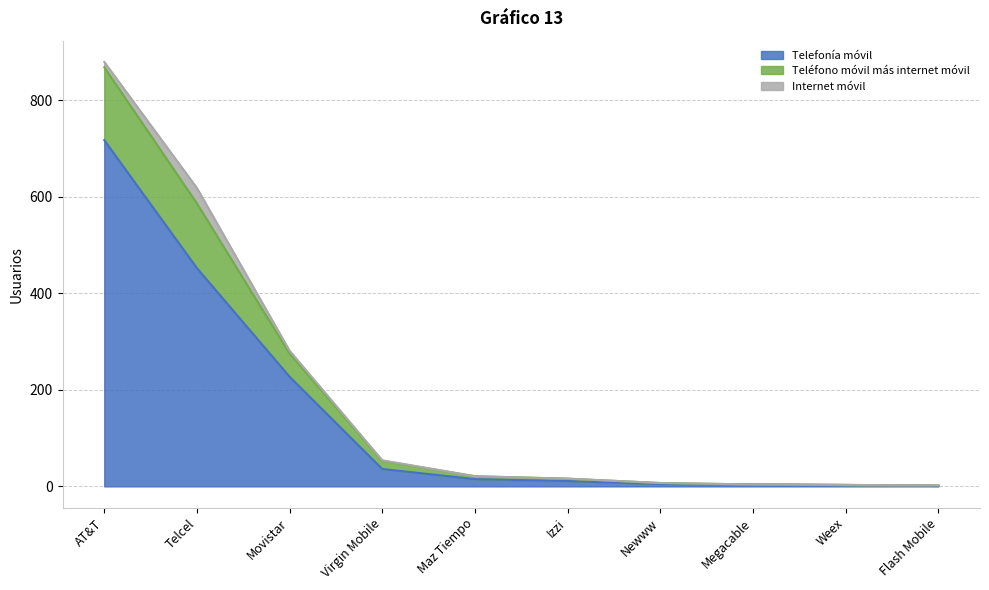

The value of Telefonía móvil at Telcel is 589. True or false?

False